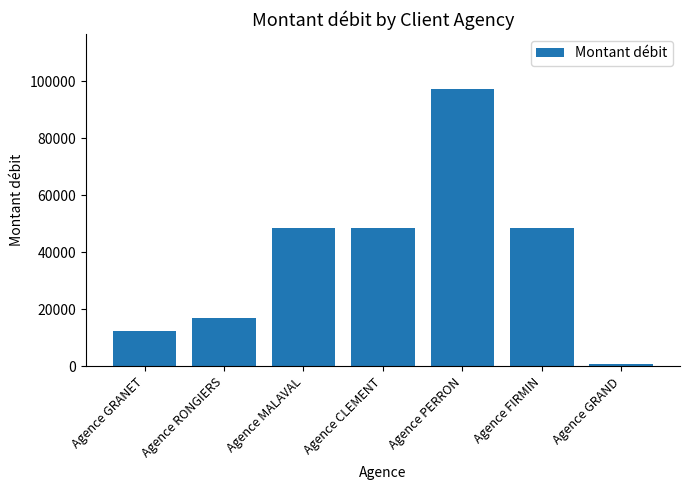

Reading left to right, transcribe all the data shown in this chart.

Agence GRANET=12480.0	Agence RONGIERS=17029.5	Agence MALAVAL=48563.6	Agence CLEMENT=48563.6	Agence PERRON=97127.2	Agence FIRMIN=48563.6	Agence GRAND=741.7